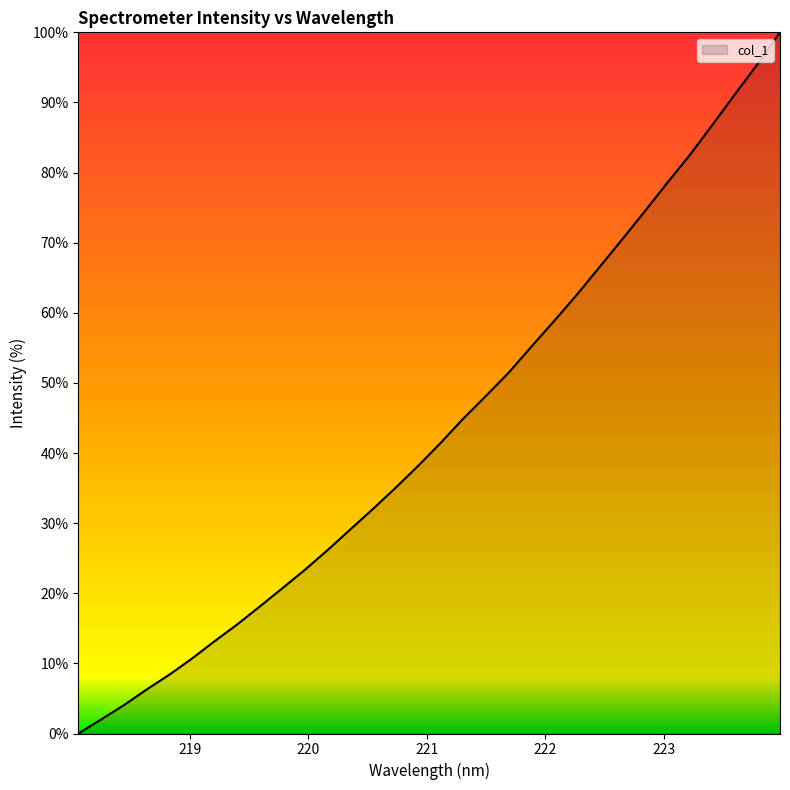

Does the chart display data point markers on the line(s)?

No